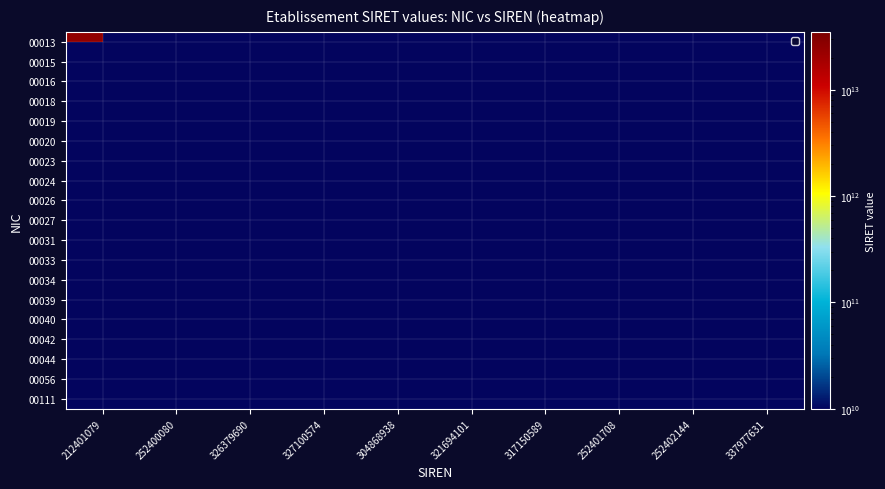

What is the difference between the highest and lowest values at 321694101?

32169410100015